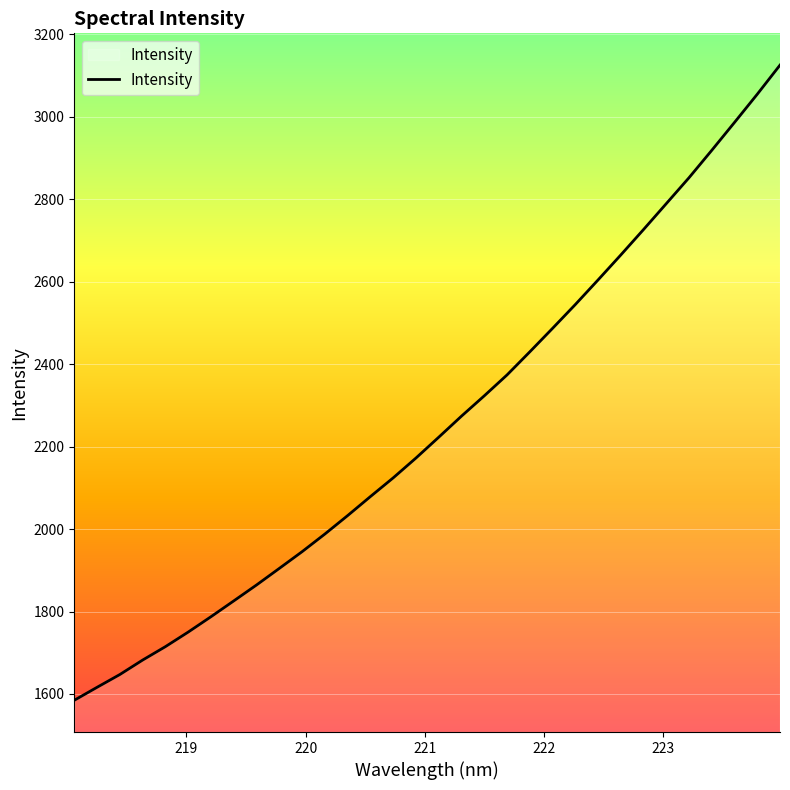

What is the maximum value shown in the chart?

3125.8